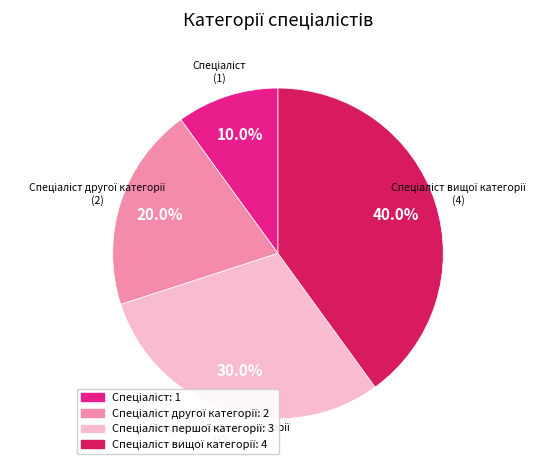

Does any single category account for the majority?

No